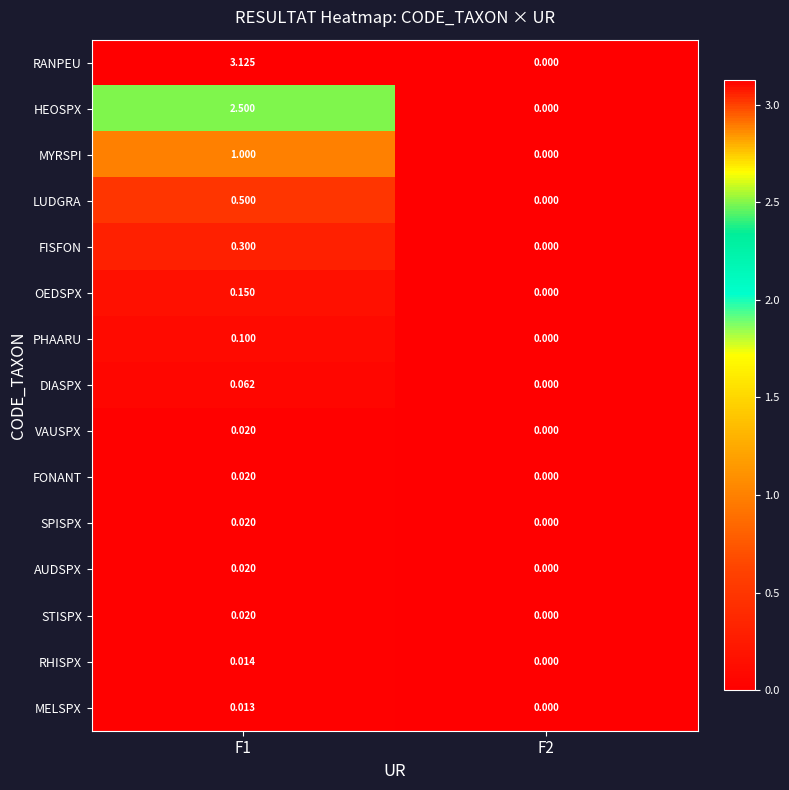

Which series has the widest spread of values?

RANPEU